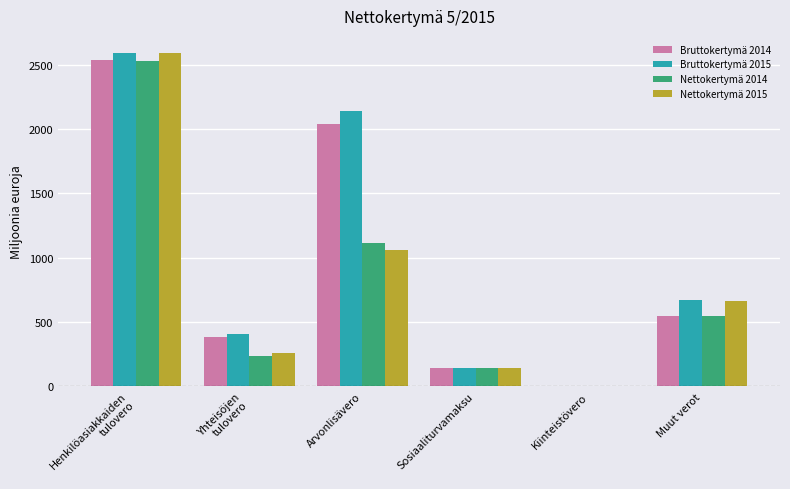

What is the sum of all Nettokertymä 2015 values?

4719.2